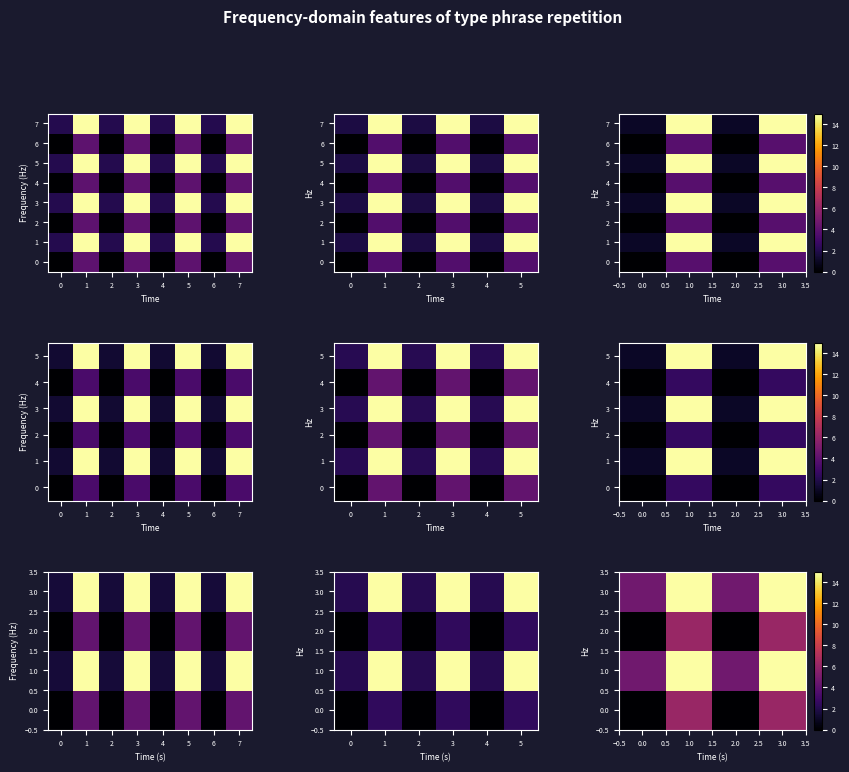

What is the sum of all 5 values?

32.0